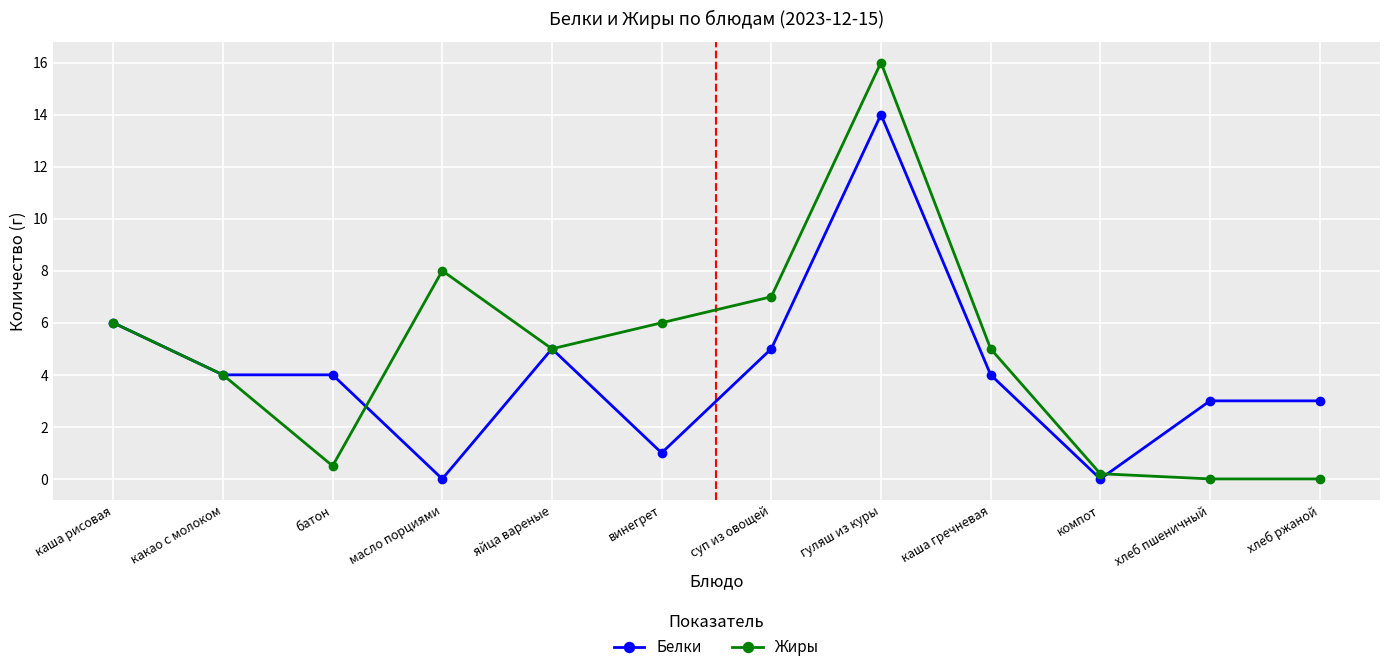

What are all the series names shown in the legend?

Белки, Жиры